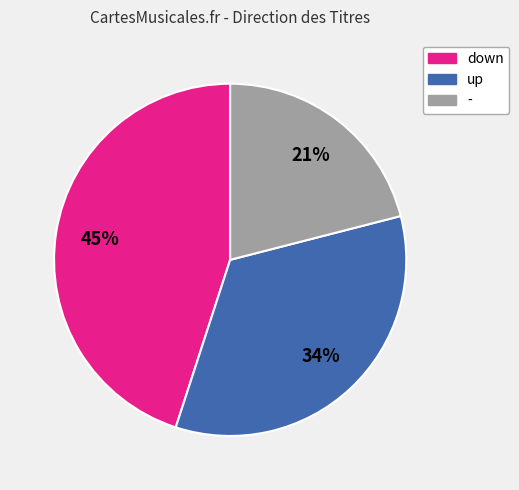

Is there any slice that represents more than half of the pie?

No